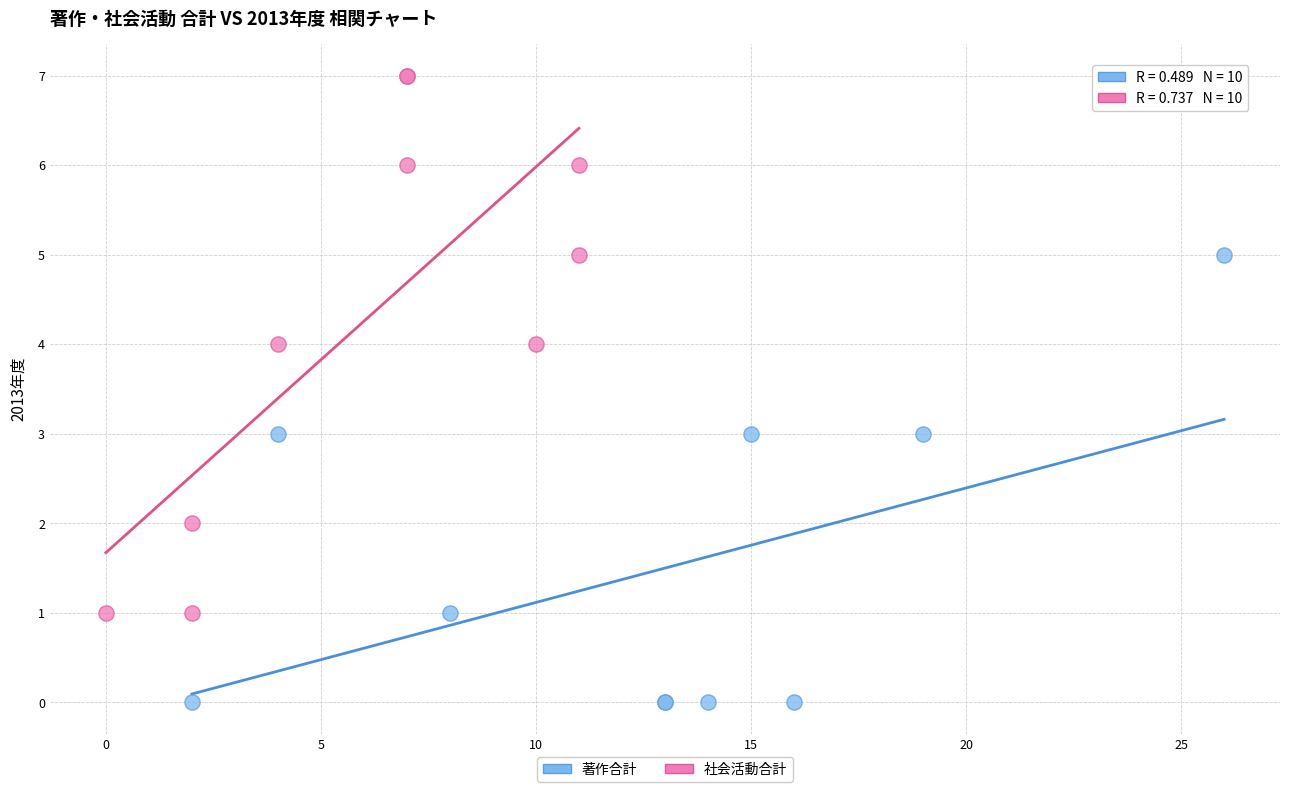

Which series reaches the maximum Y coordinate?

社会活動合計